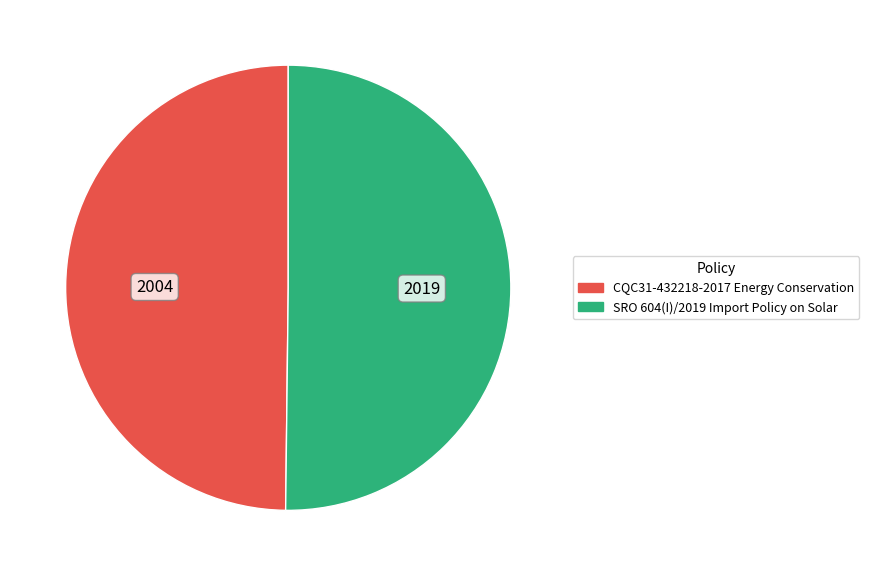

True or false: CQC31-432218-2017 Energy Conservation accounts for 43% of the total.

False